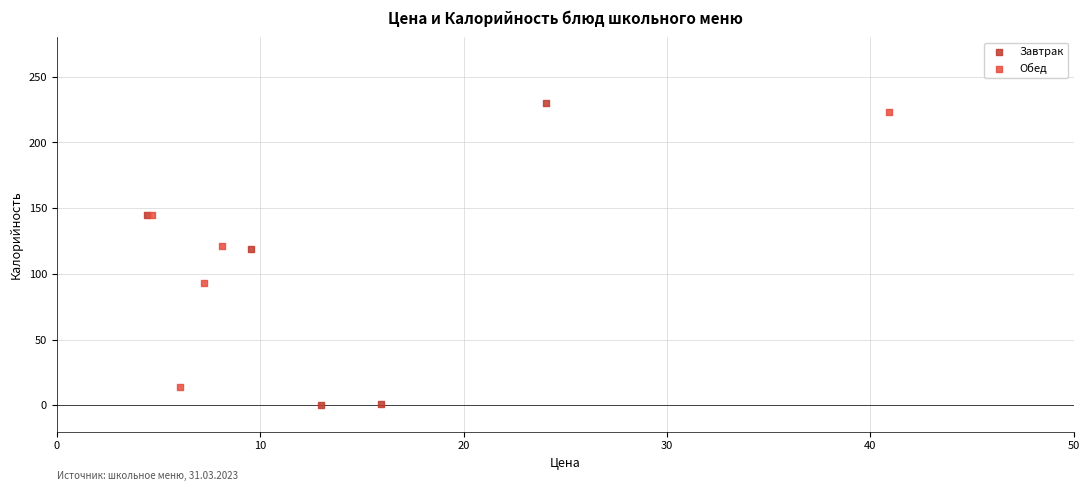

Which series has the largest Y range (max minus min)?

Завтрак